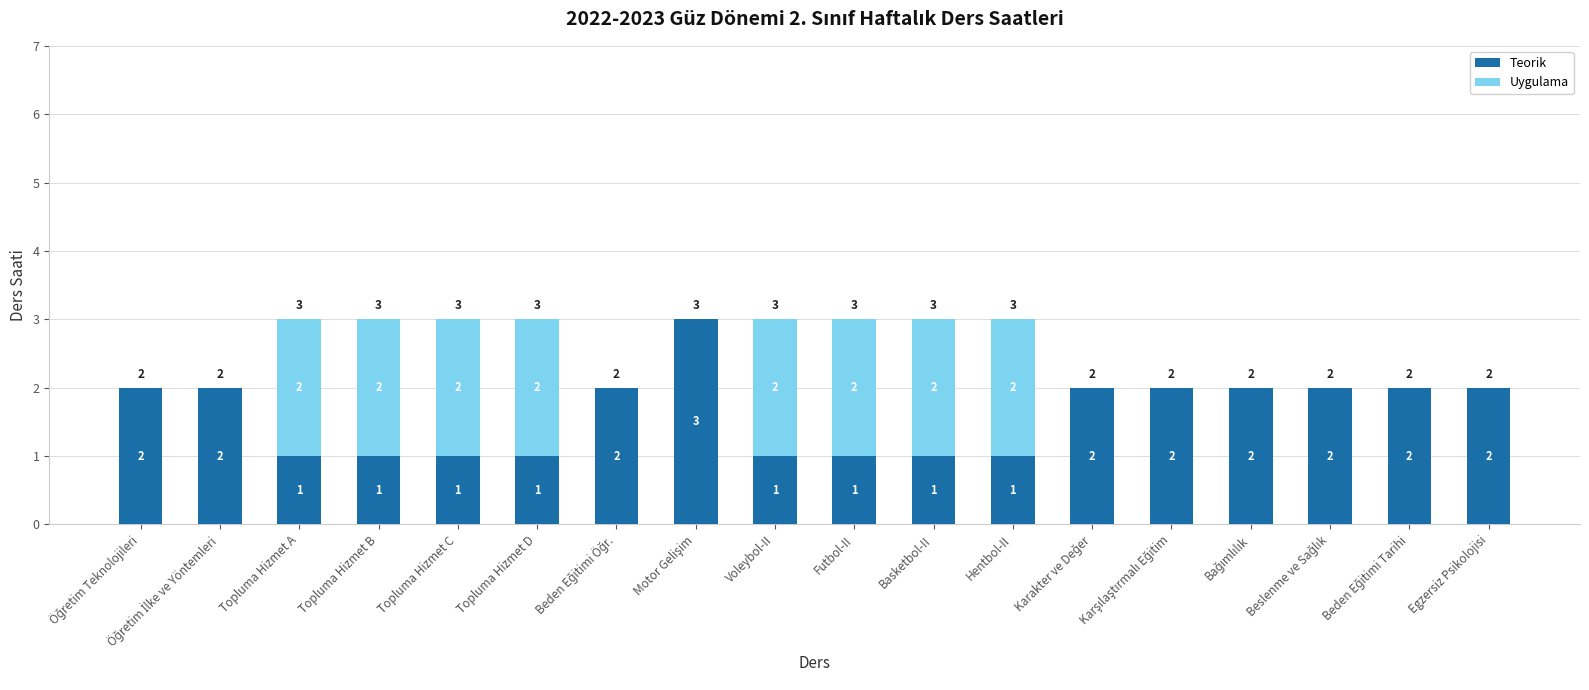

Does the chart contain stacked bars?

Yes